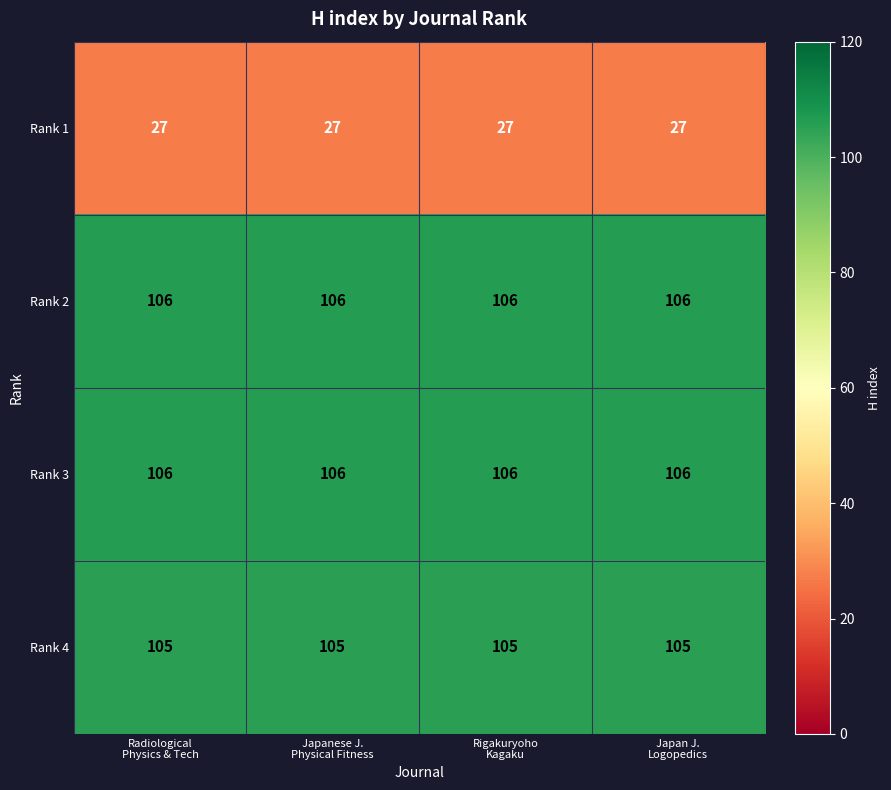

What is the sum of all Rank 2 values?

424